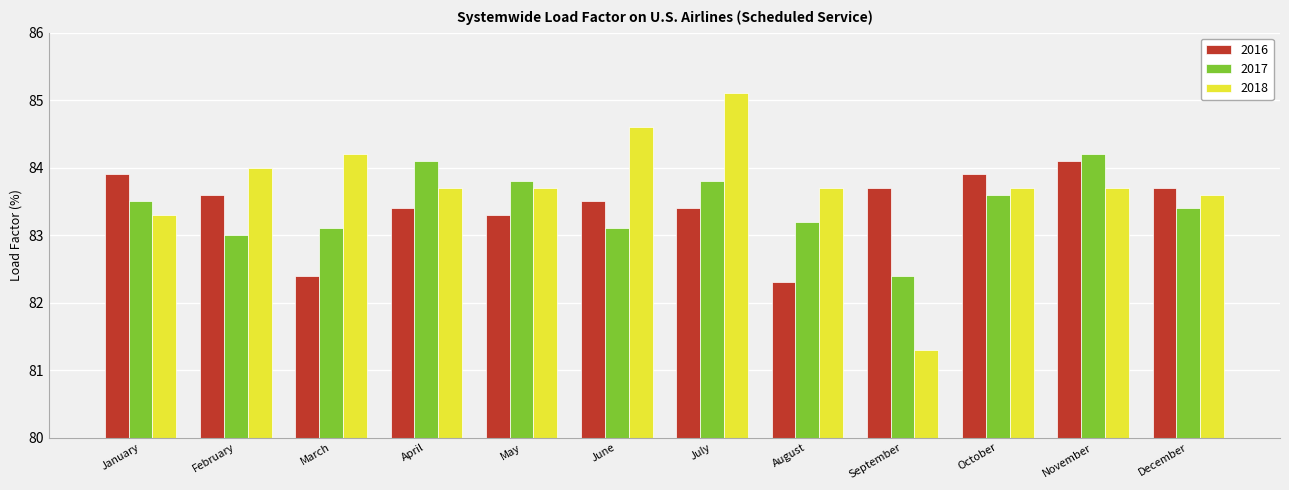

True or false: 2017 has a value of 51.4 at August.

False